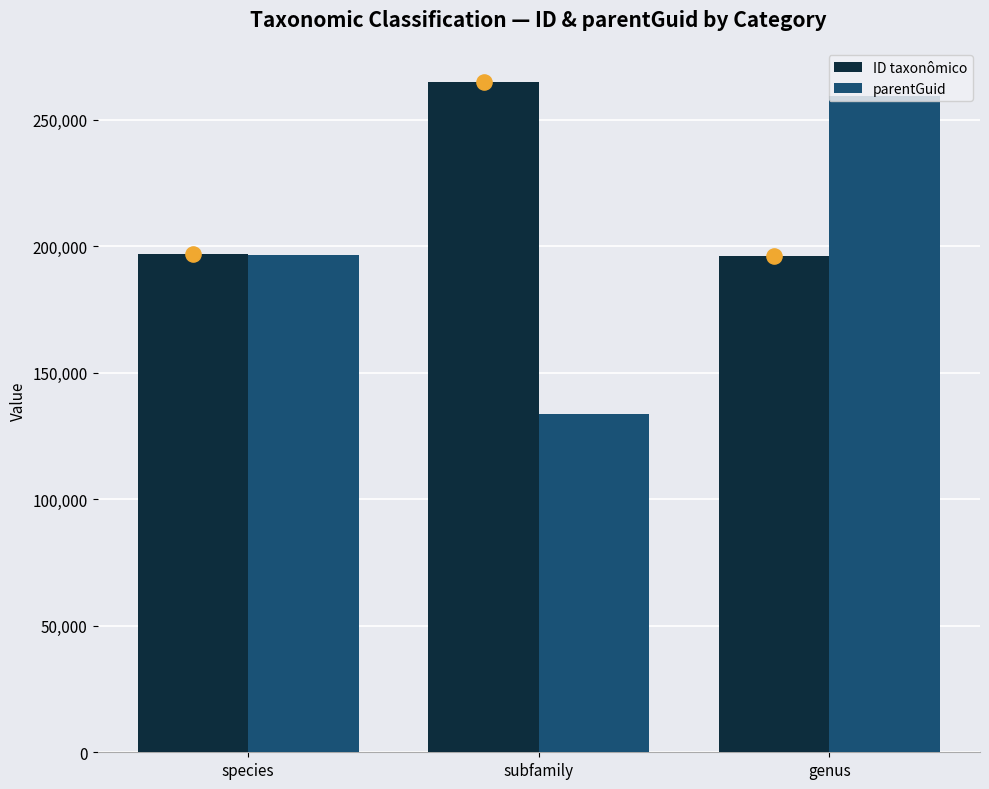

Which series has the largest total across all categories?

ID taxonômico